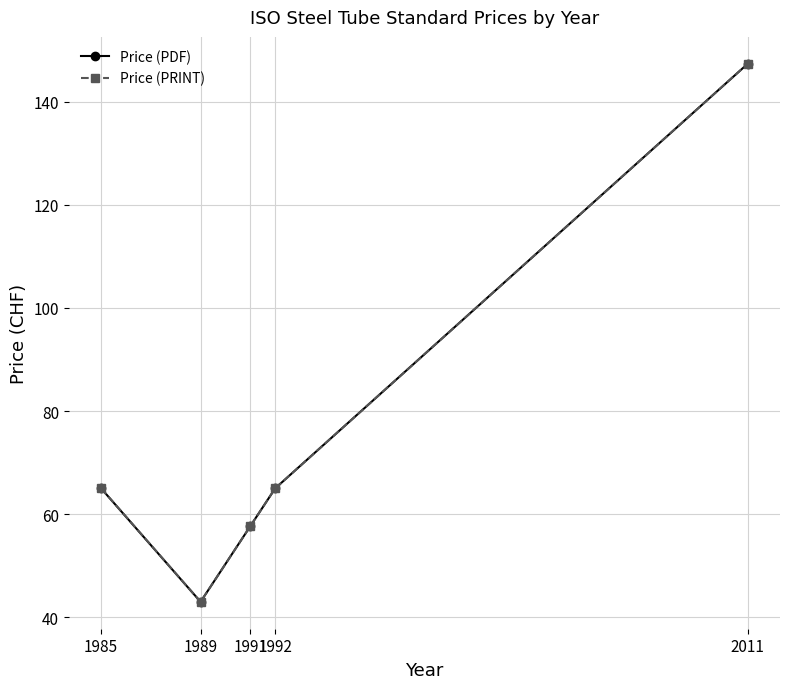

What is the minimum value for Price (PRINT)?

43.0